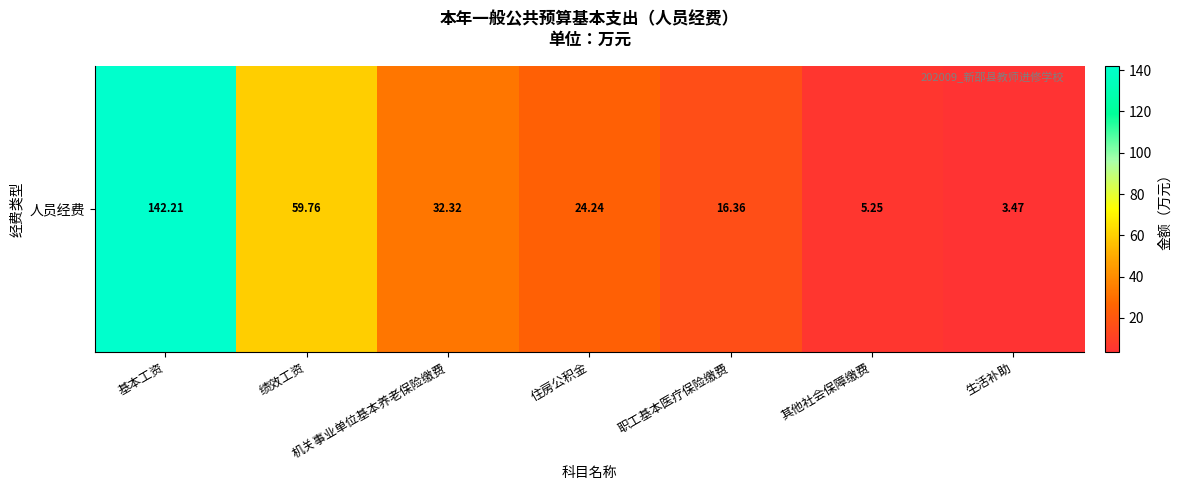

What is the change in value from 机关事业单位基本养老保险缴费 to 生活补助?

-28.8